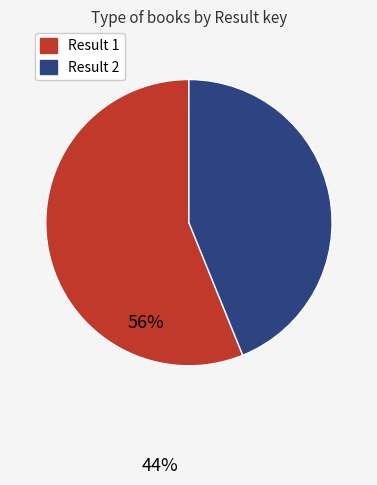

Is there any slice that represents more than half of the pie?

Yes